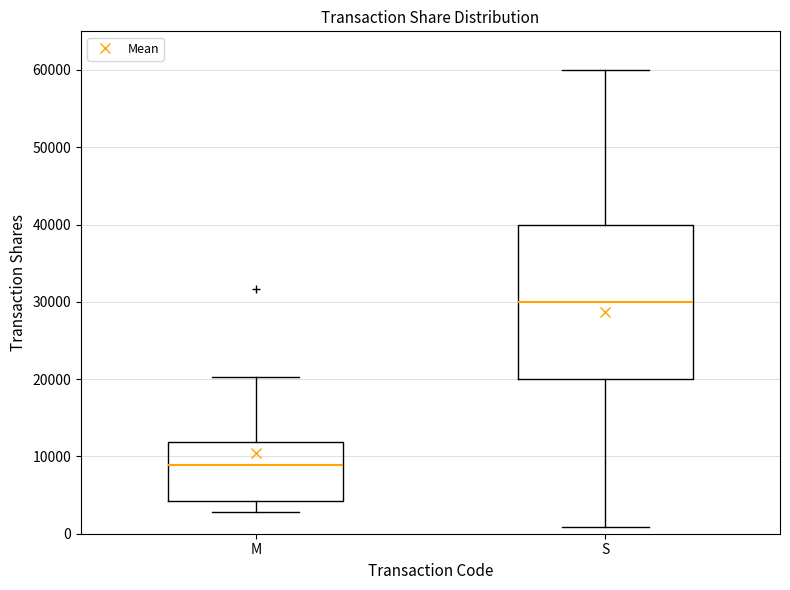

Which box's median line is the lowest?

M